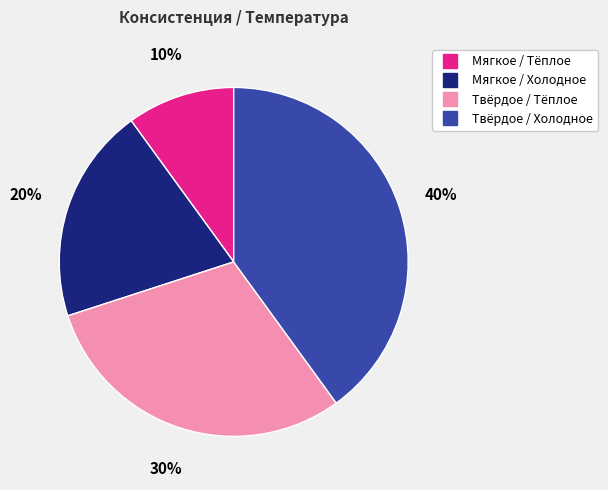

How many segments does this pie chart have?

4